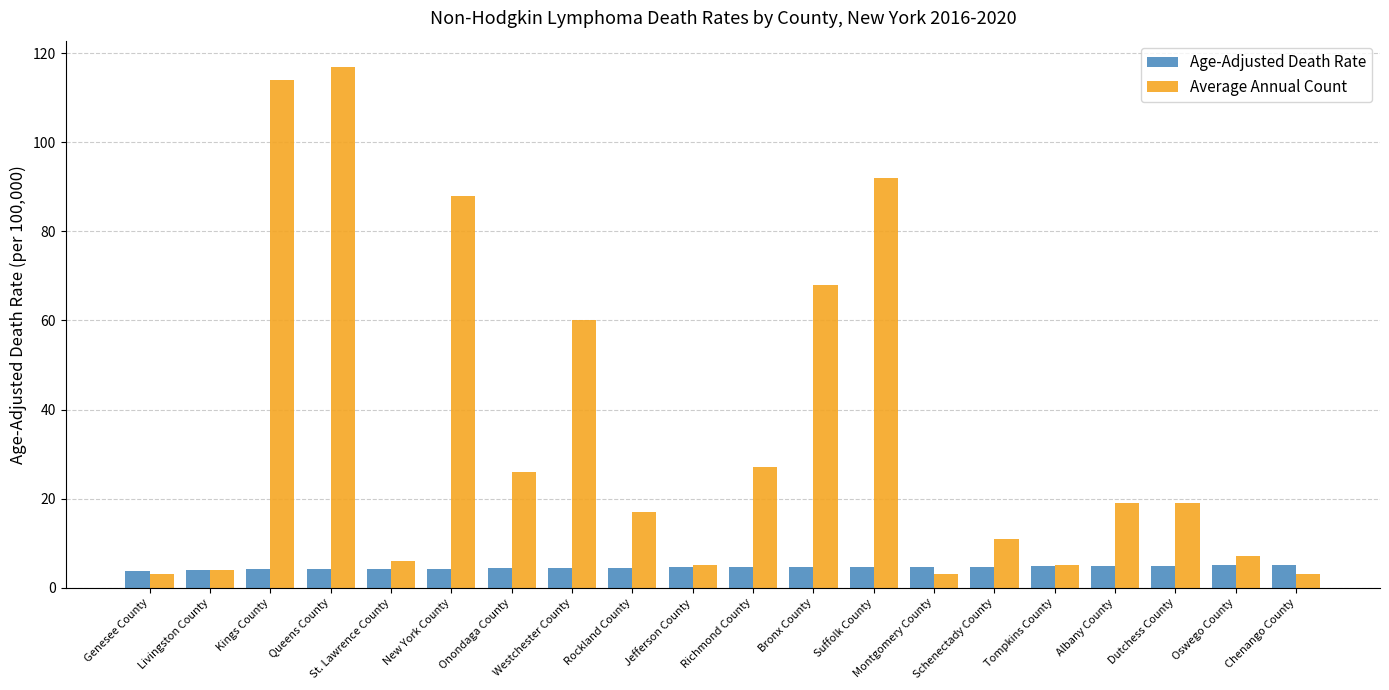

How many groups of bars are there?

20